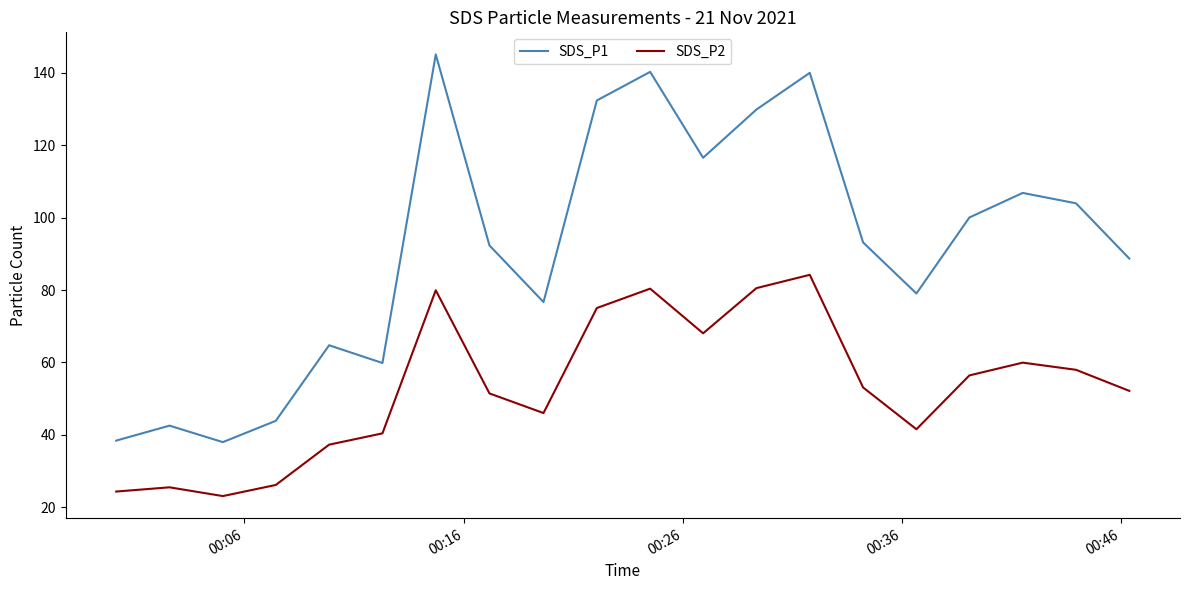

True or false: SDS_P2 and SDS_P1 cross at least once.

False